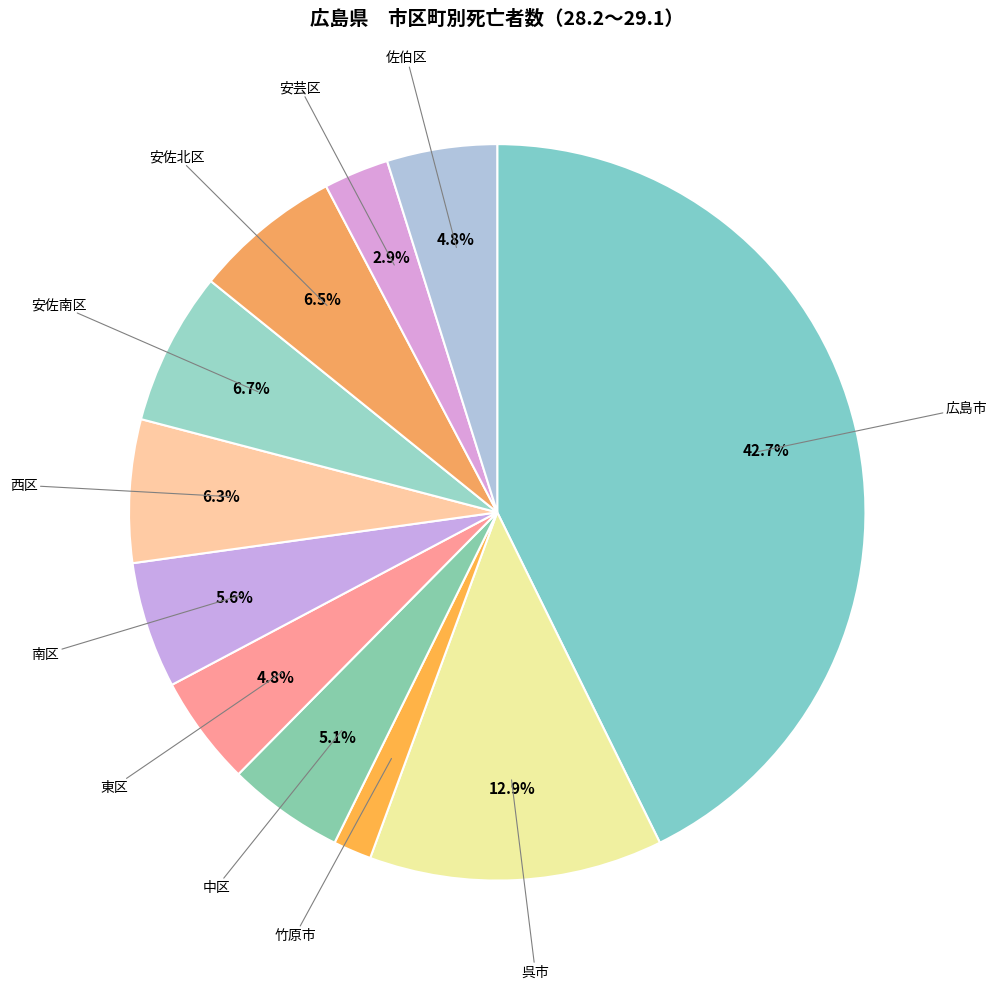

To the nearest percent, what is the difference between the largest and smallest slice percentages?

41%